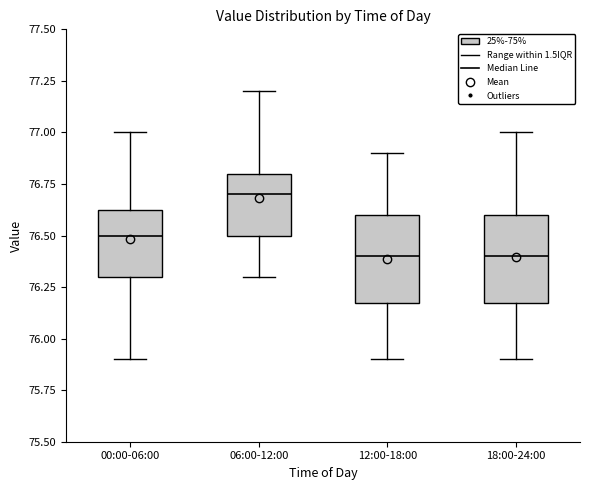

Reading left to right, read every box against the y-axis: the position of its median line, the range the box covers, and the ends of its whiskers. The values are not printed on the chart, so give them approximately, as read against the axis.

00:00-06:00: median 76.50, box 76.30 to 76.65, whiskers 75.90 to 77.00
06:00-12:00: median 76.70, box 76.50 to 76.80, whiskers 76.30 to 77.20
12:00-18:00: median 76.40, box 76.20 to 76.60, whiskers 75.90 to 76.90
18:00-24:00: median 76.40, box 76.20 to 76.60, whiskers 75.90 to 77.00